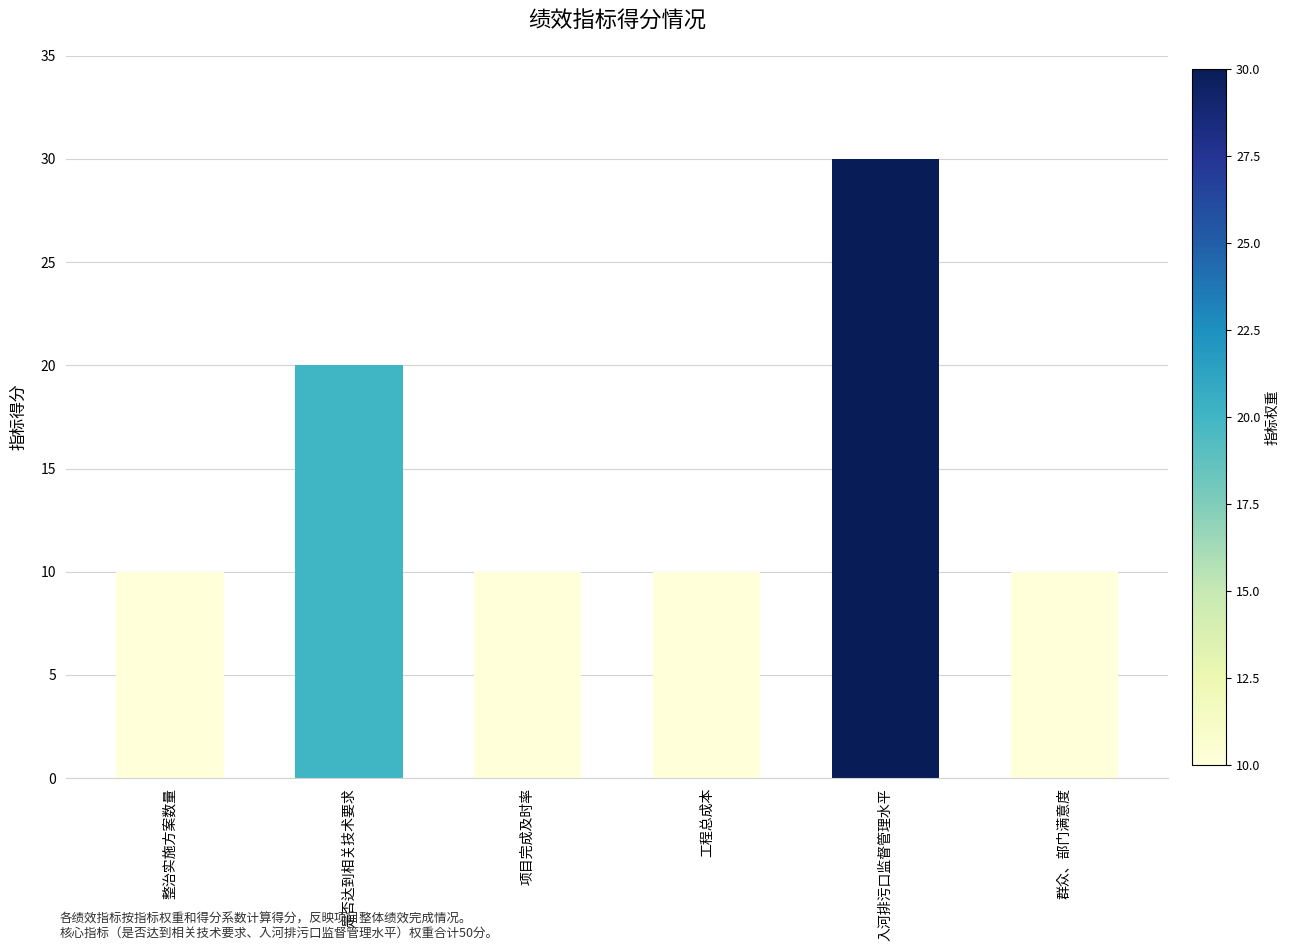

What is the maximum value shown in the chart?

30